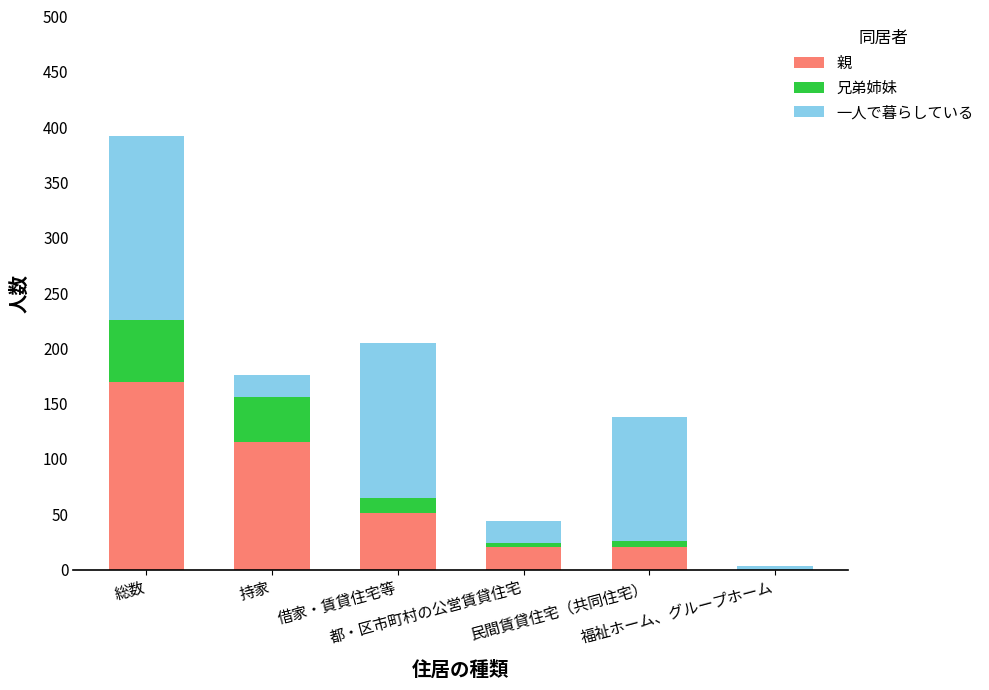

What is the maximum value for 親?

170